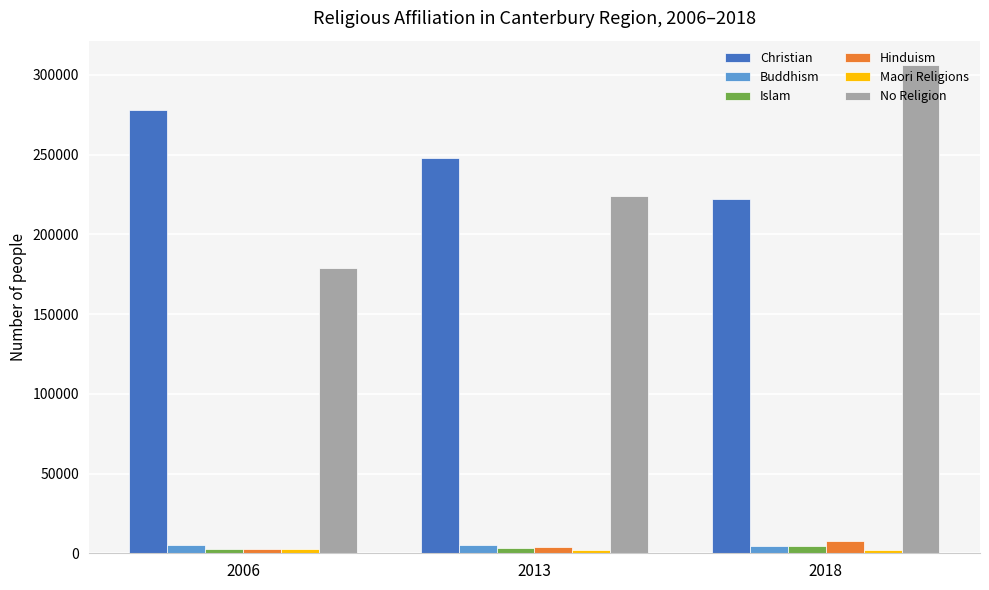

What is the difference between the maximum and minimum values in the Christian series?

55680